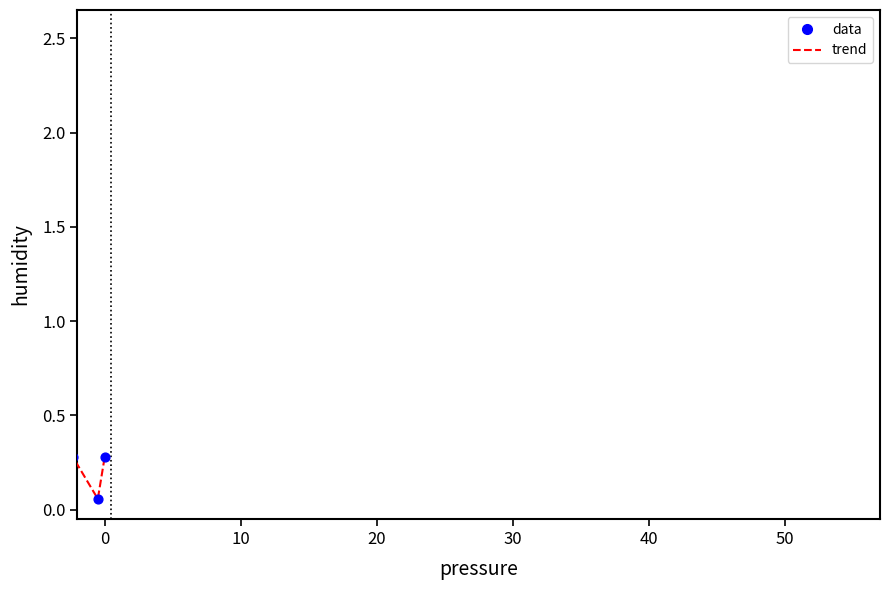

What is the difference between the maximum and minimum values?

2.5